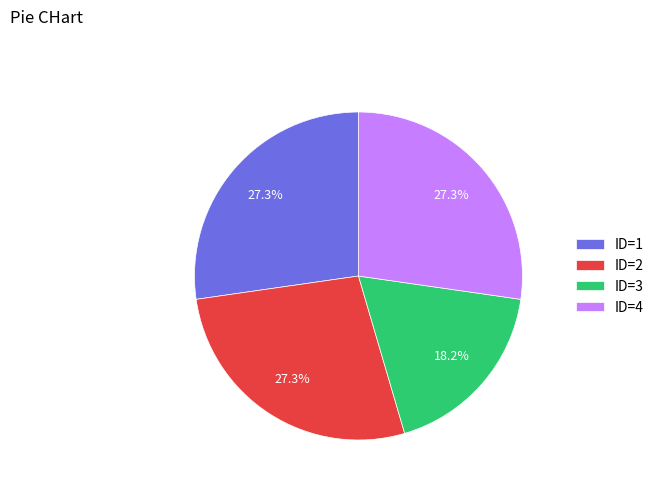

Which category has the smallest portion of the pie?

ID=3